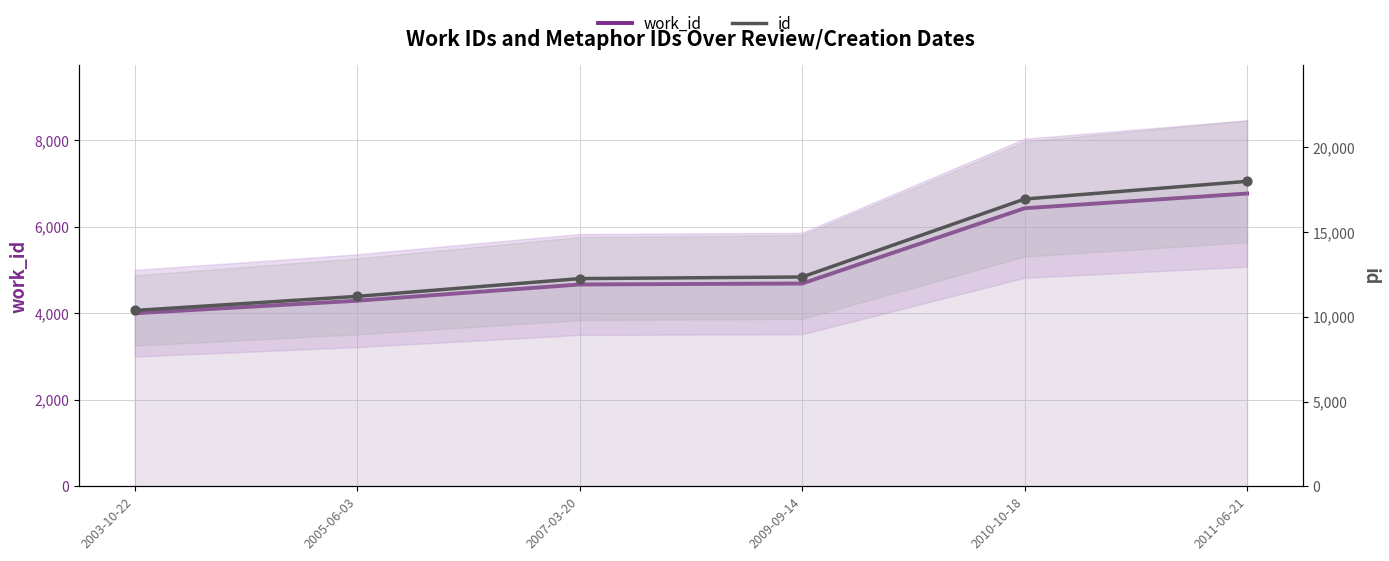

What is the total value across all series at 2010-10-18?

23381